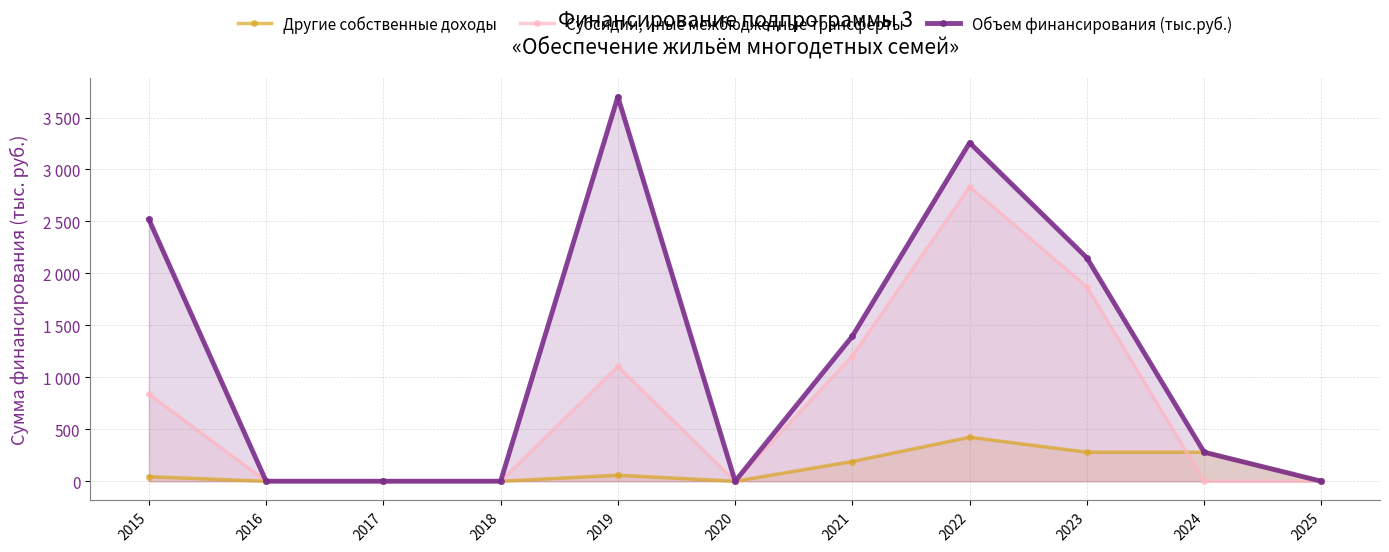

How many data points in Объем финансирования (тыс.руб.) are above 279?

6